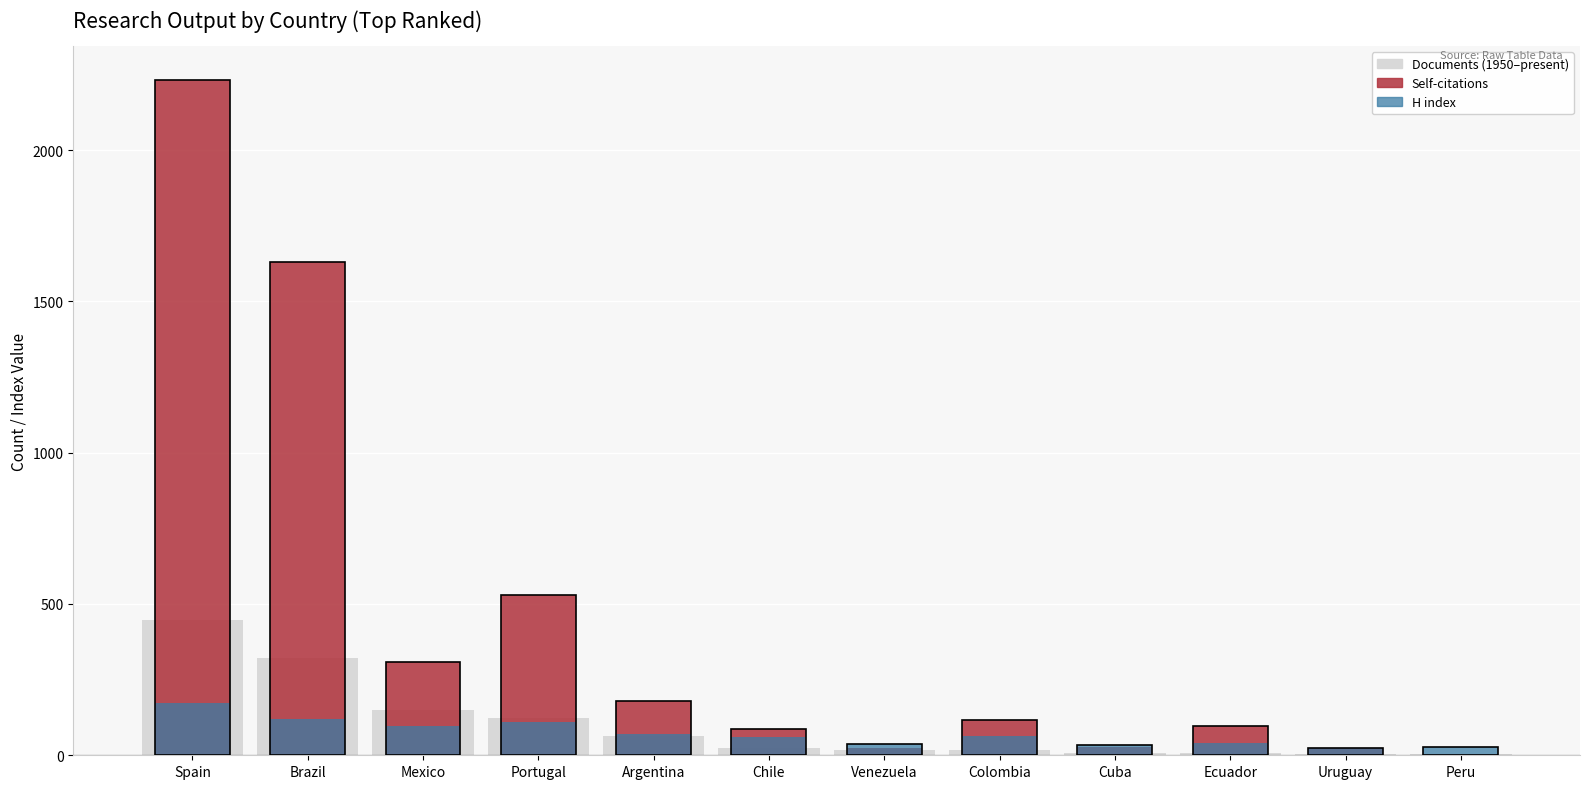

At which category does the chart reach its peak across all series?

Spain